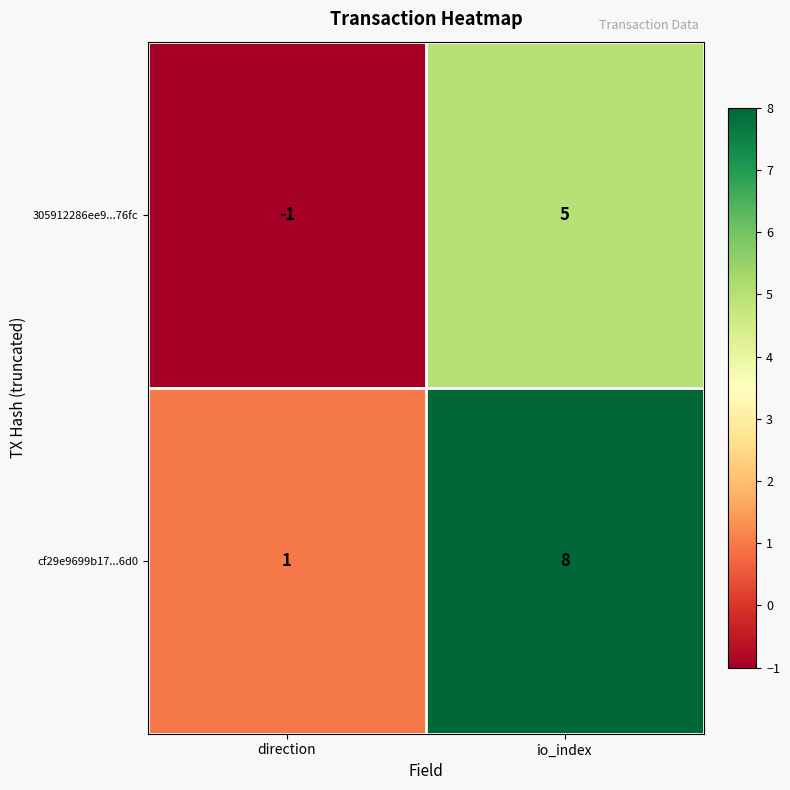

What is the difference between the maximum and minimum values in the 305912286ee9...76fc series?

6